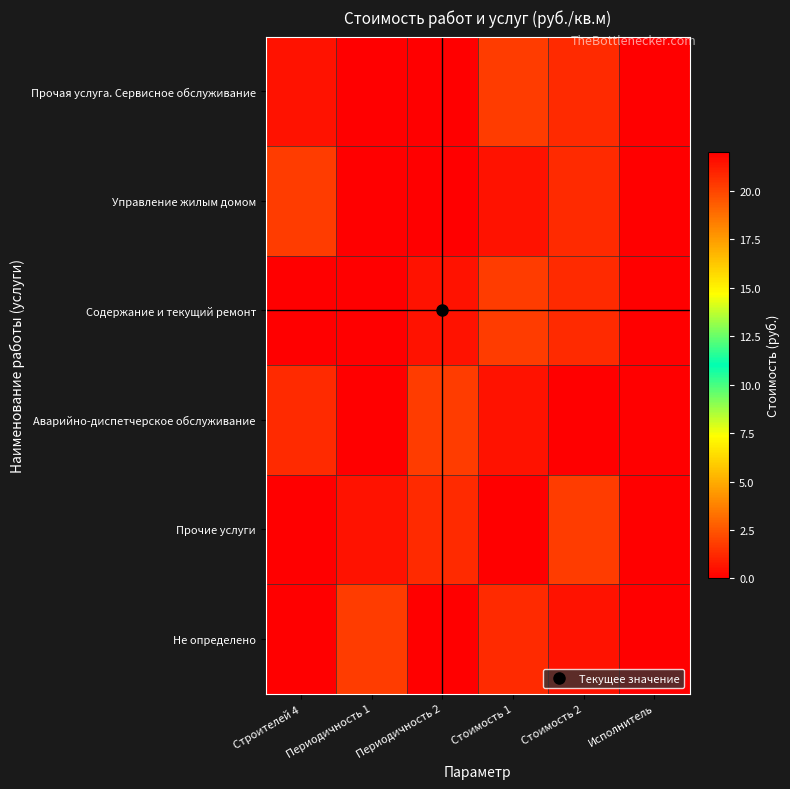

What is the spread (max minus min) of values at Периодичность 1?

1.8